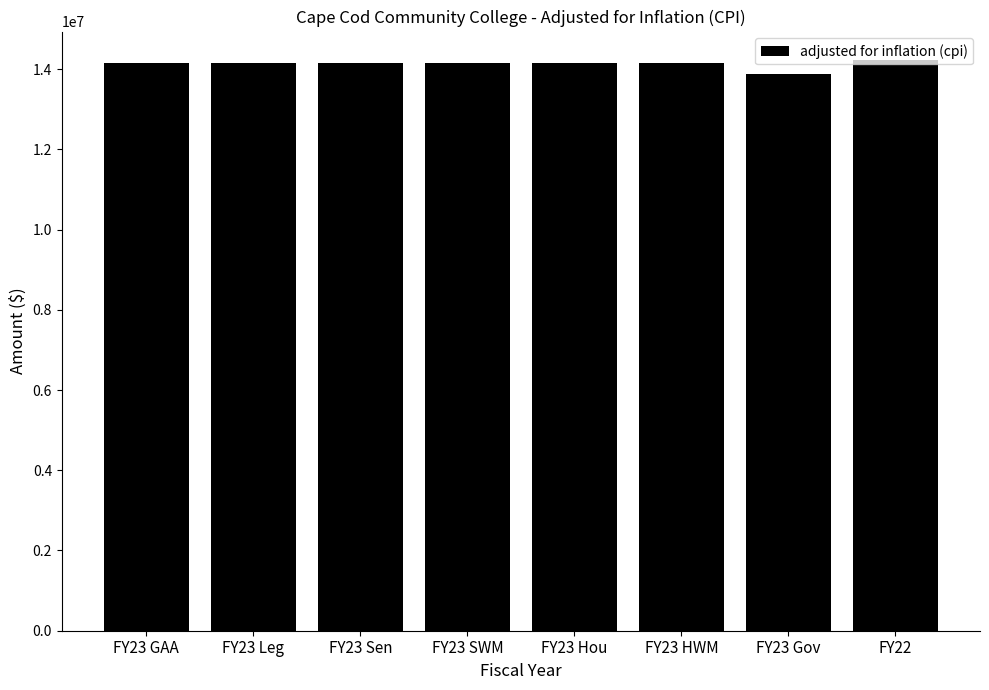

What is the change in value from FY23 Hou to FY22?

+77965